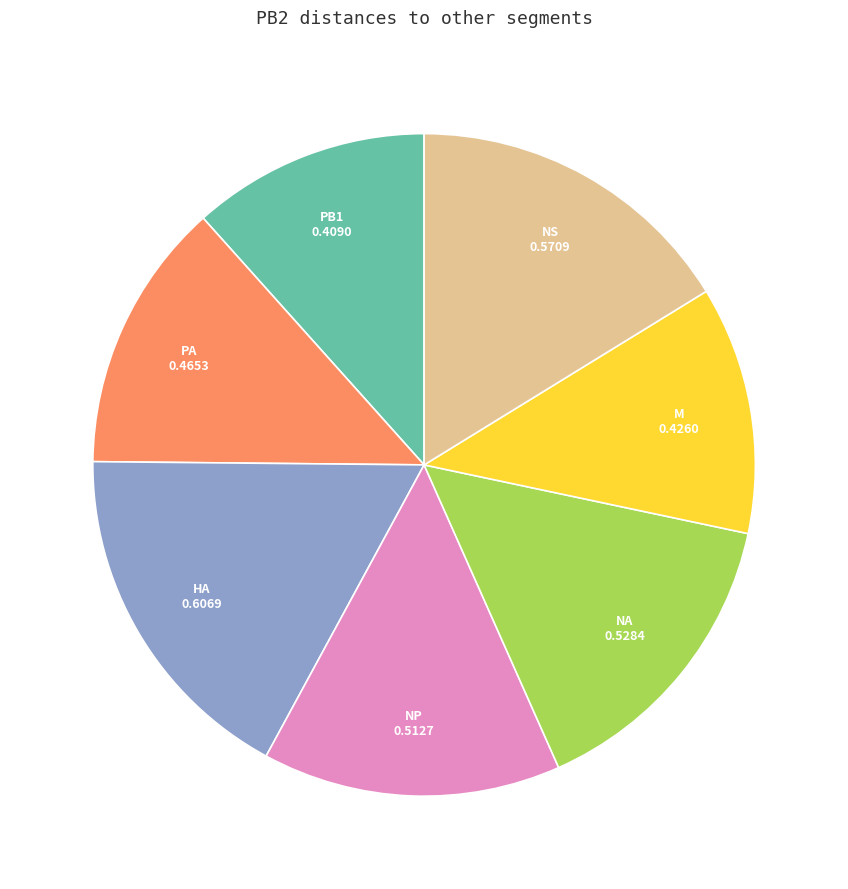

How many slices are in this pie chart?

7